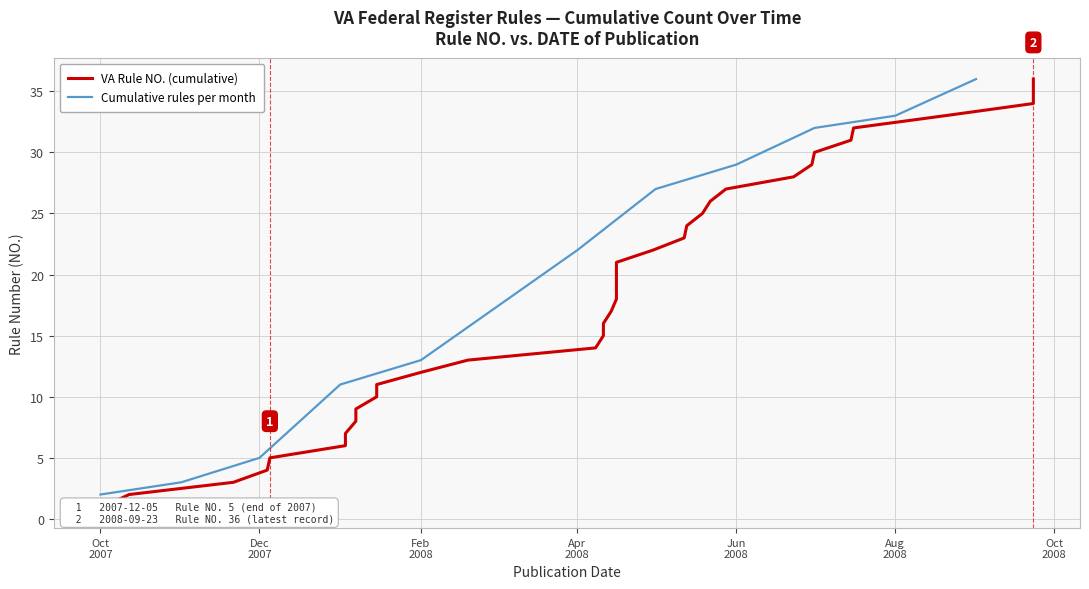

What is the smallest value displayed?

1